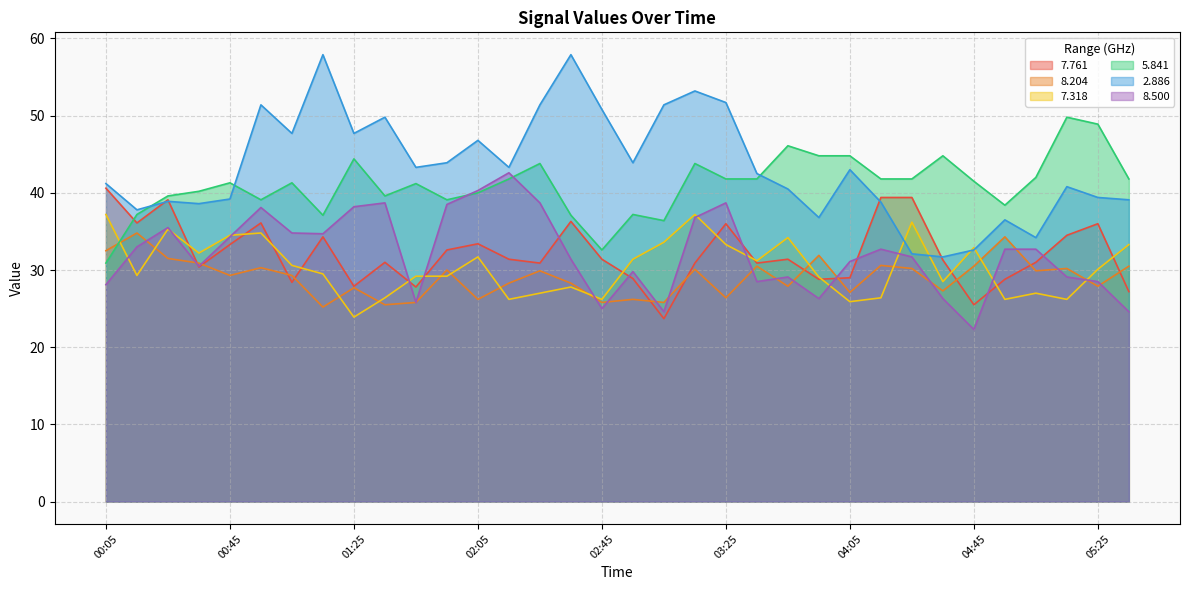

At which category is the sum across all series the highest?

03:15